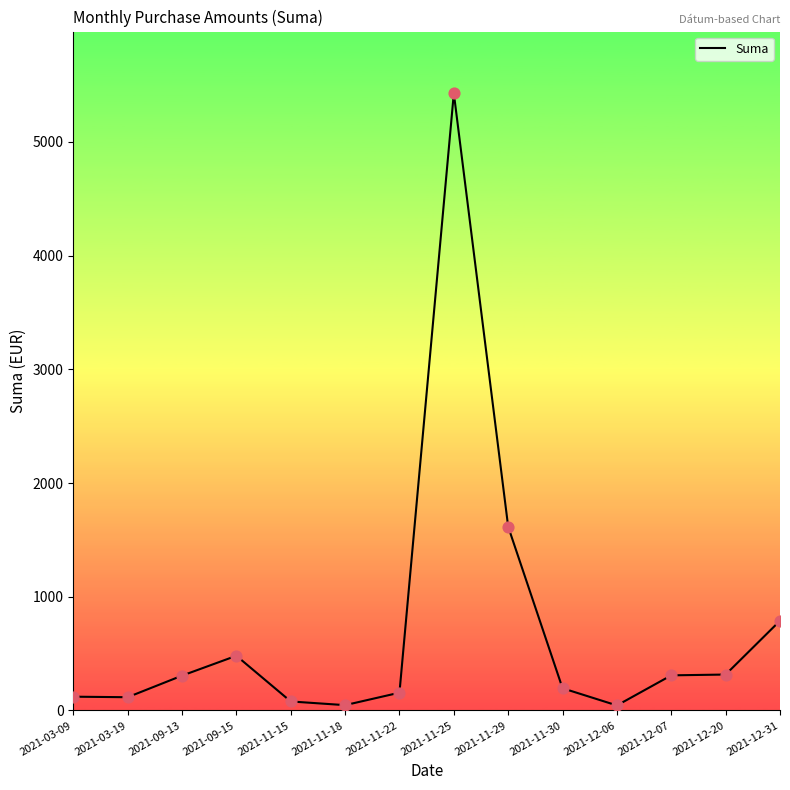

Between 2021-11-22 and 2021-11-15, which is larger?

2021-11-22